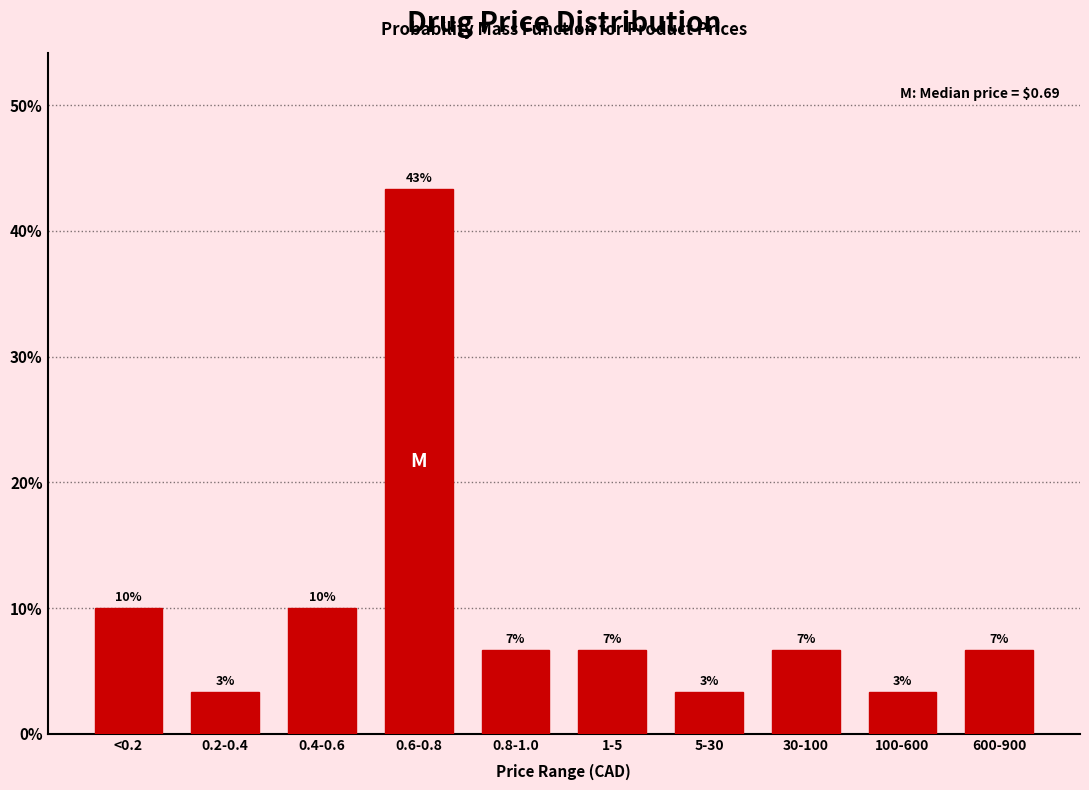

How many bars are there in total?

10